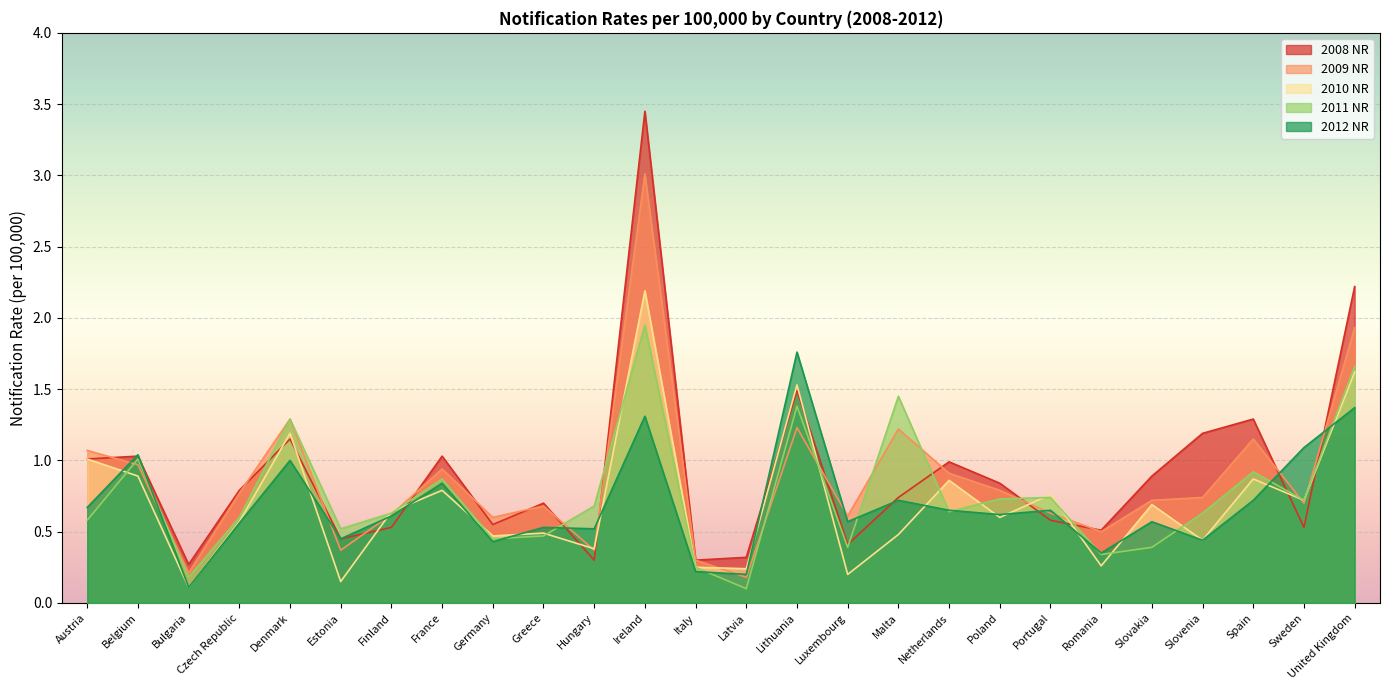

At which label is 2011 NR closest to 1?

Belgium